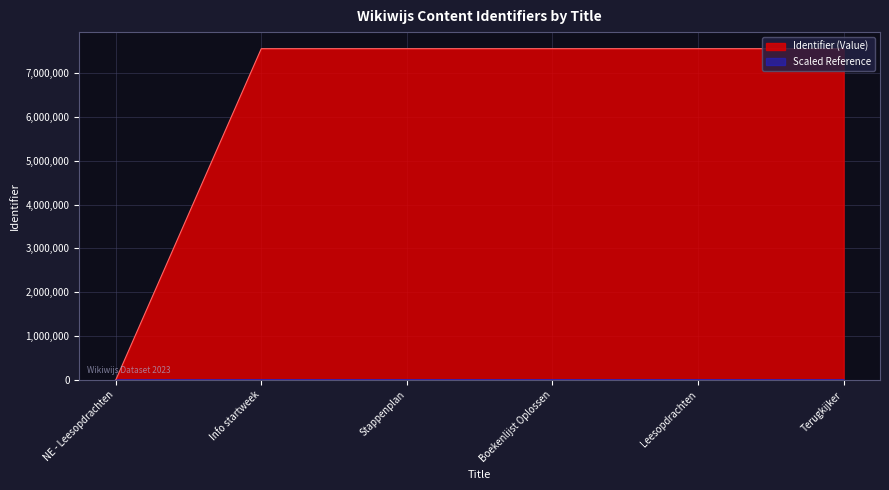

The value of Identifier (Value) at NE - Leesopdrachten is 0.0. True or false?

True